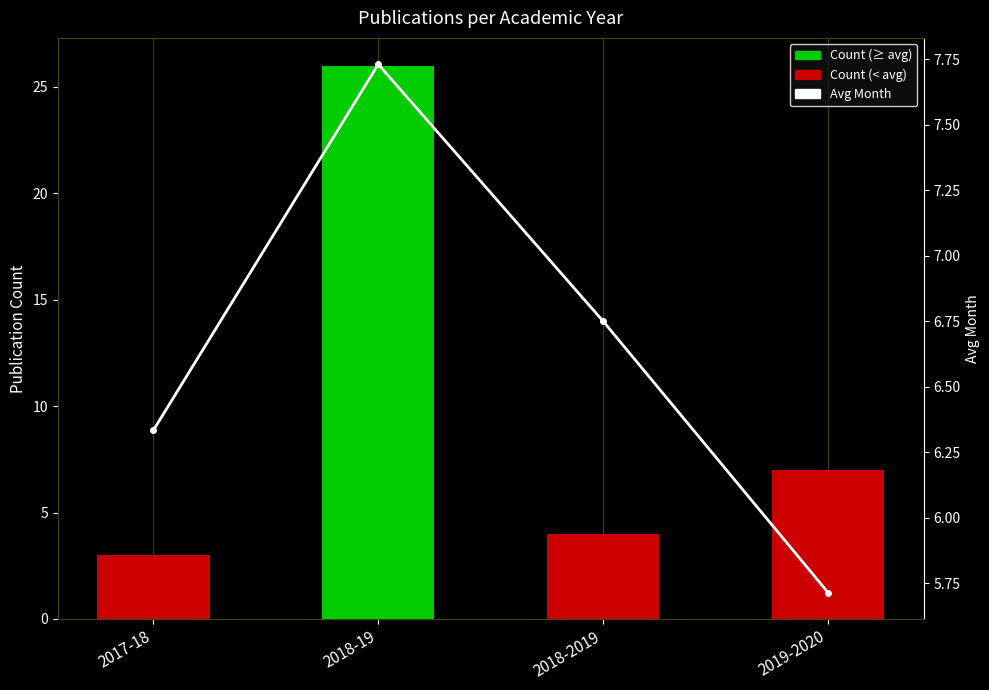

What is the highest value of the Publication Count series?

26.0